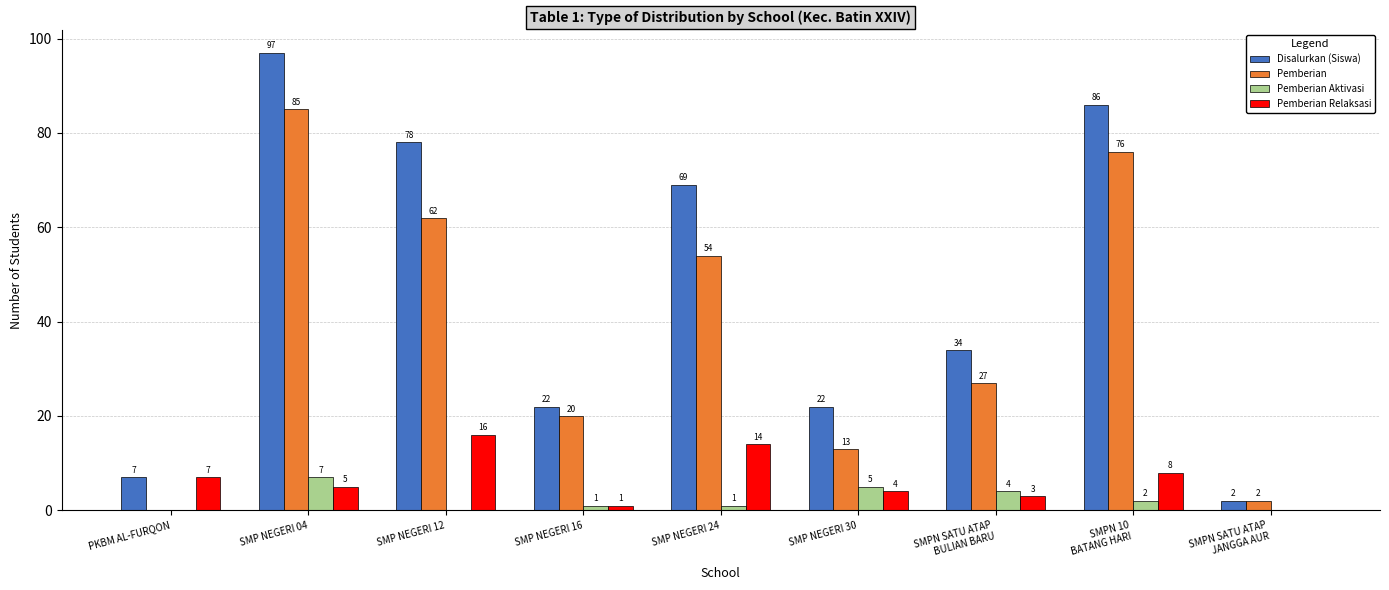

What is the sum of all Pemberian Aktivasi values?

20